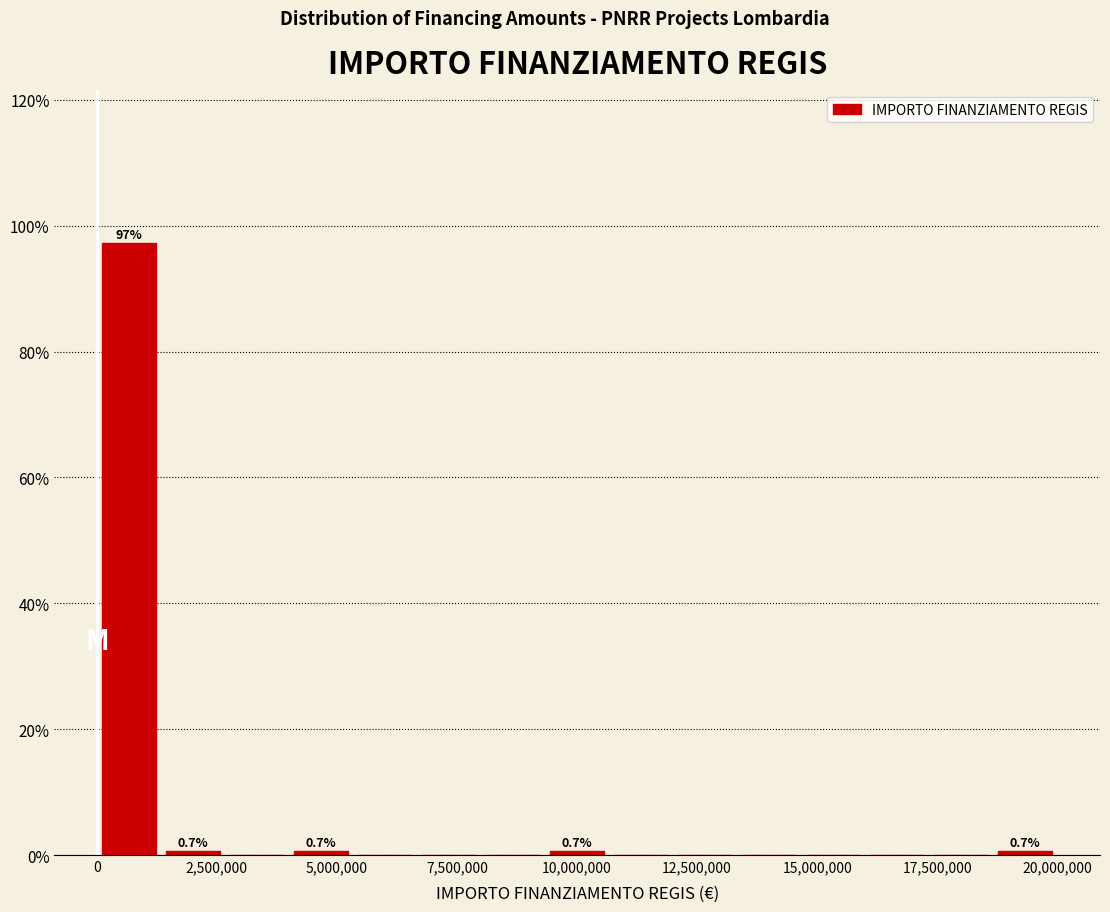

Read against the x-axis, roughly where is the centre of the tallest bar?

500000